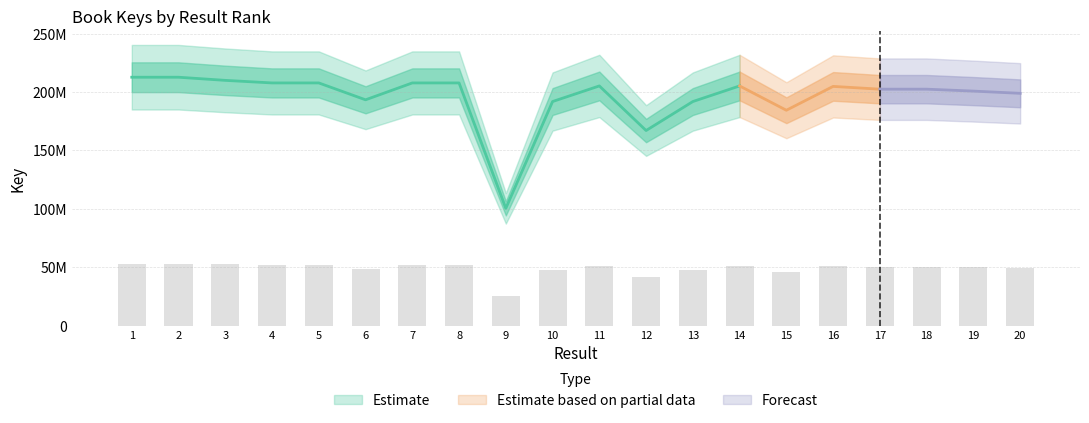

Reading right to left, transcribe all the data shown in this chart.

49716787.5	50195347.0	50605510.8	50605424.8	51199467.2	46094971.2	51298702.0	47958290.0	41755946.0	51299043.8	47958218.8	25100484.5	51941758.2	51941801.2	48330668.8	51941904.0	51941873.2	52490326.2	53163021.5	53163086.0